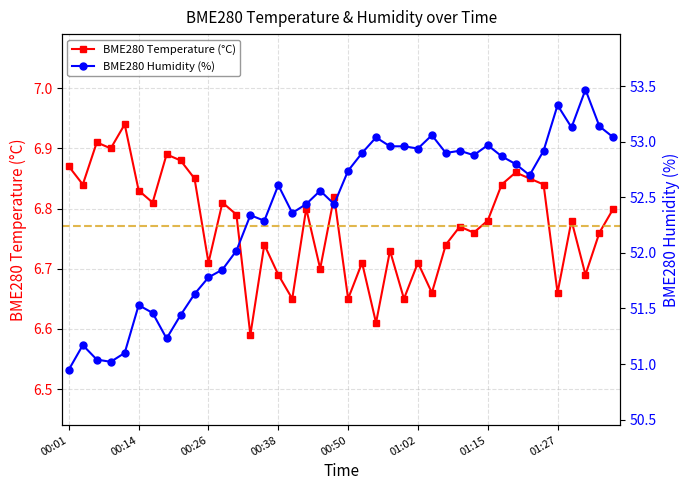

Which category has the lowest value across all series?

13